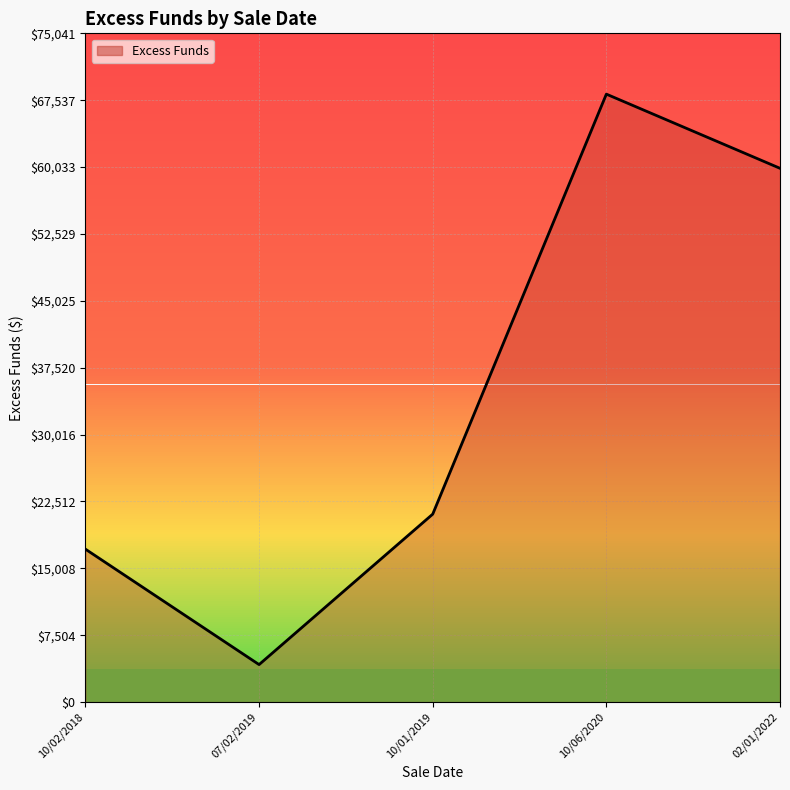

Between 10/01/2019 and 02/01/2022, which is larger?

02/01/2022